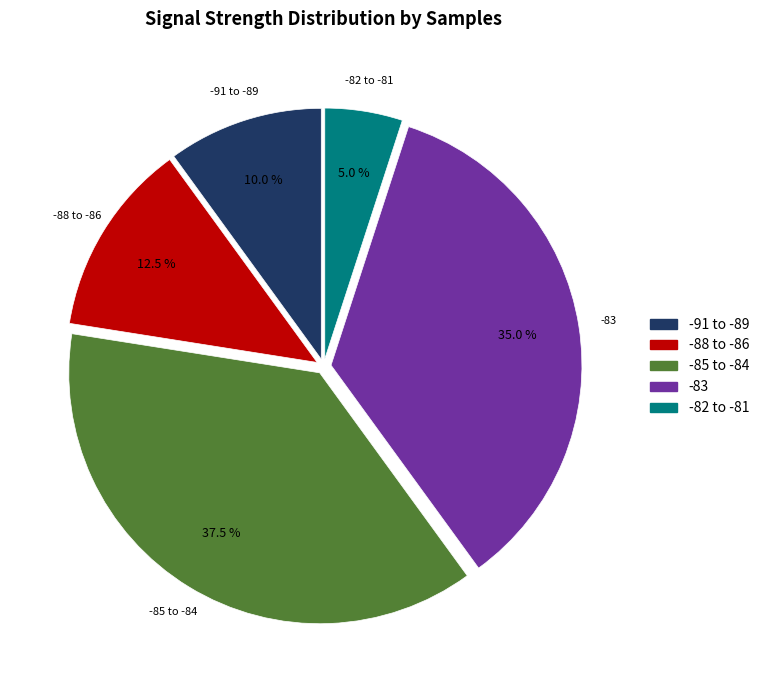

Is there any slice that represents more than half of the pie?

No